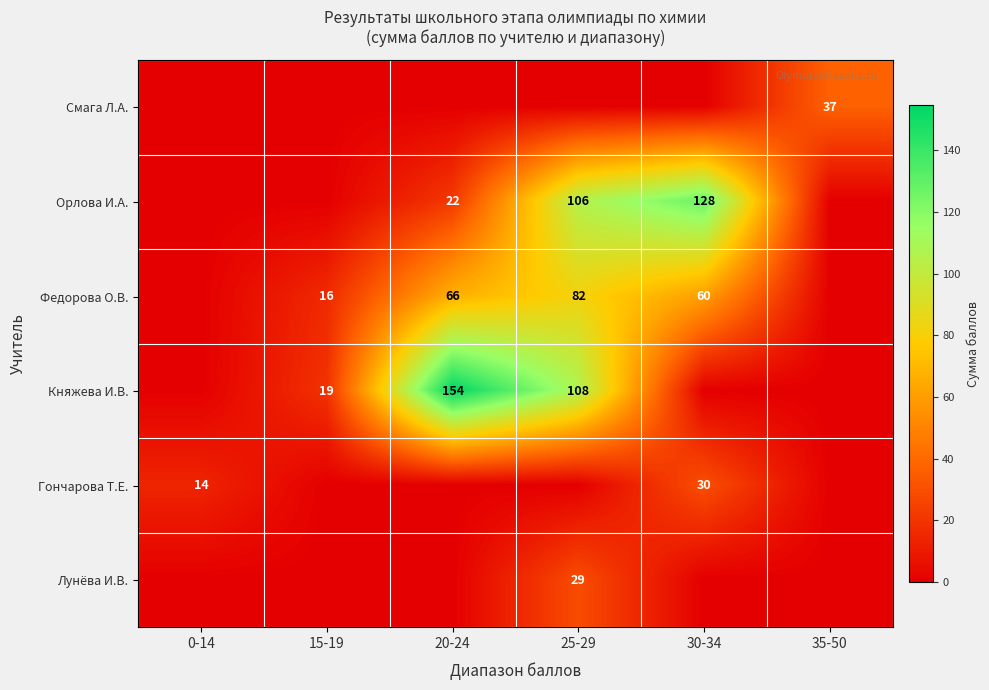

Is it true that Орлова И.А. equals 160 at 25-29?

False